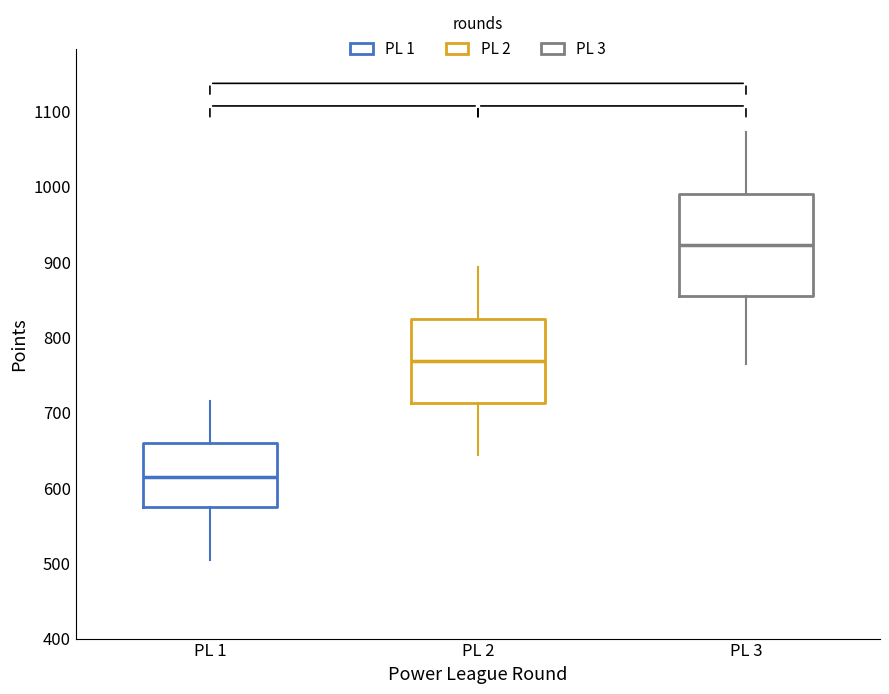

Where is the lower edge of the box for PL 2 on the y-axis? The values are not printed on the chart, so give them approximately, as read against the axis.

710